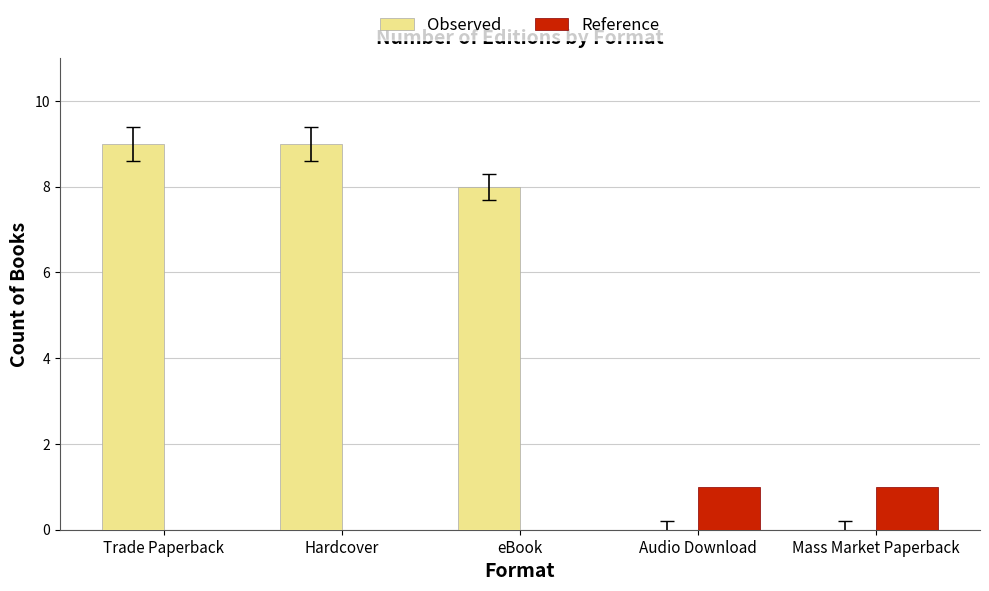

How many distinct data groups are displayed?

2